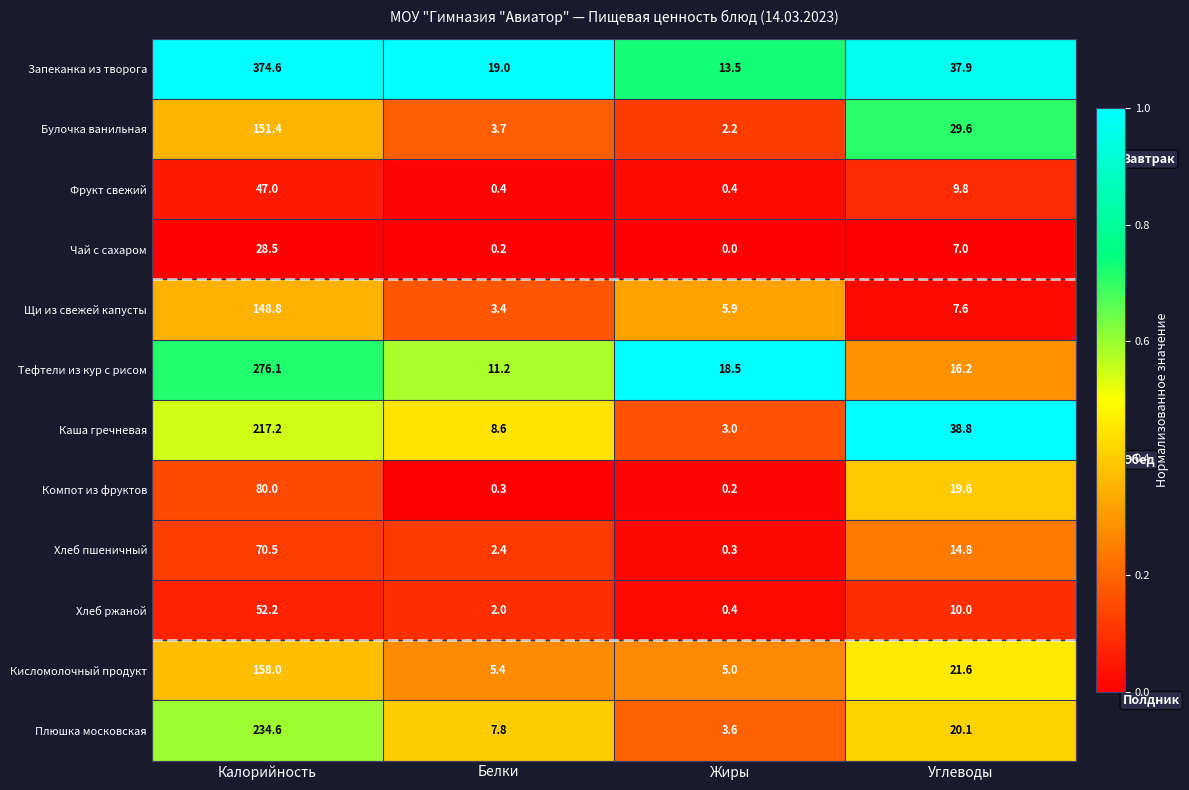

Which series has the largest range (max minus min)?

Запеканка из творога